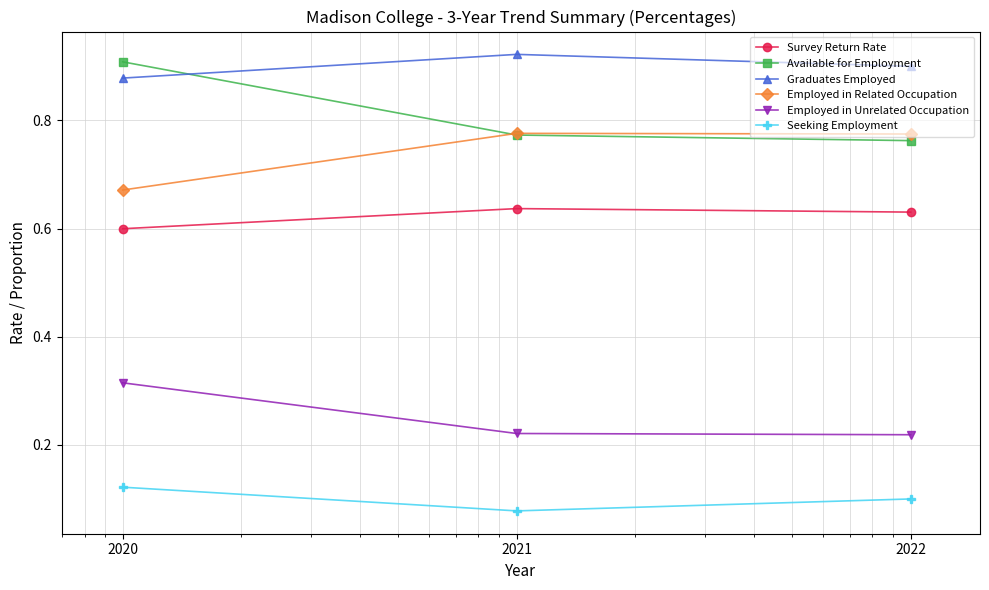

Count the Available for Employment values in the range 0 to 1.

3